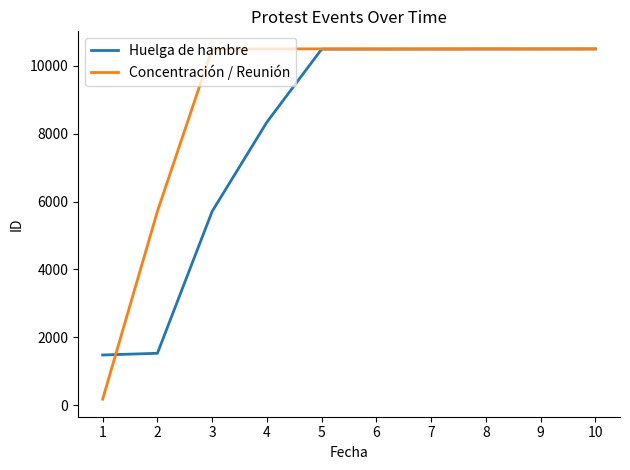

The value of Huelga de hambre at 4 is 13231. True or false?

False